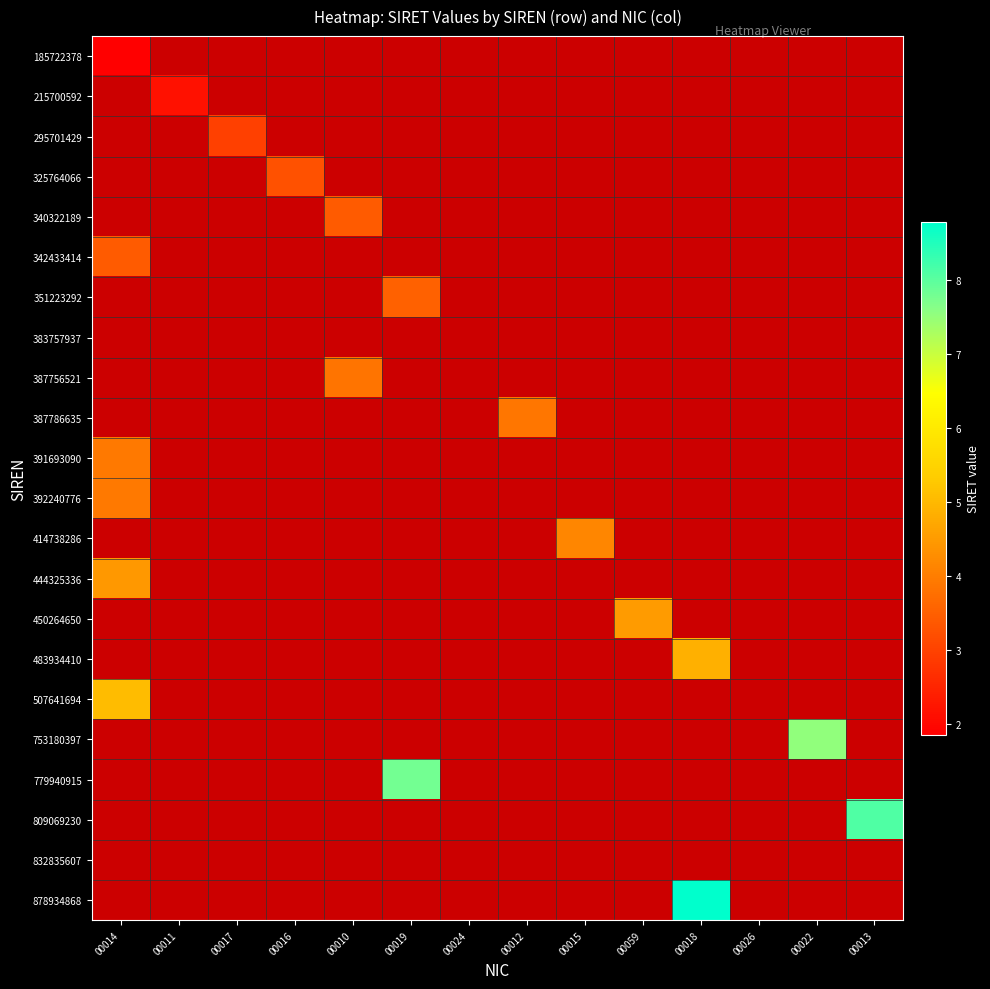

How many series are shown in this chart?

22